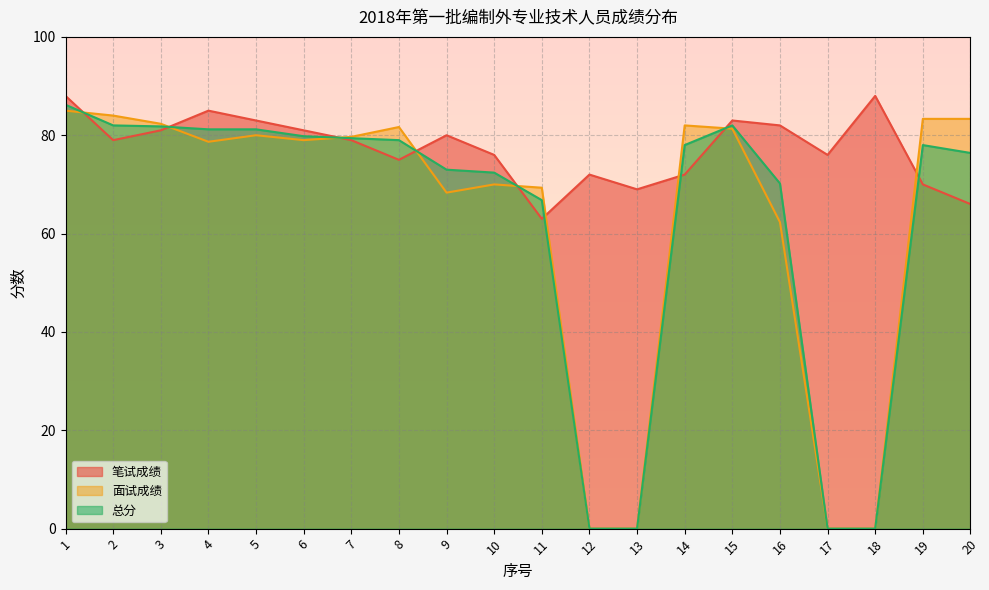

The 面试成绩 series shows 98.1 at 11. True or false?

False